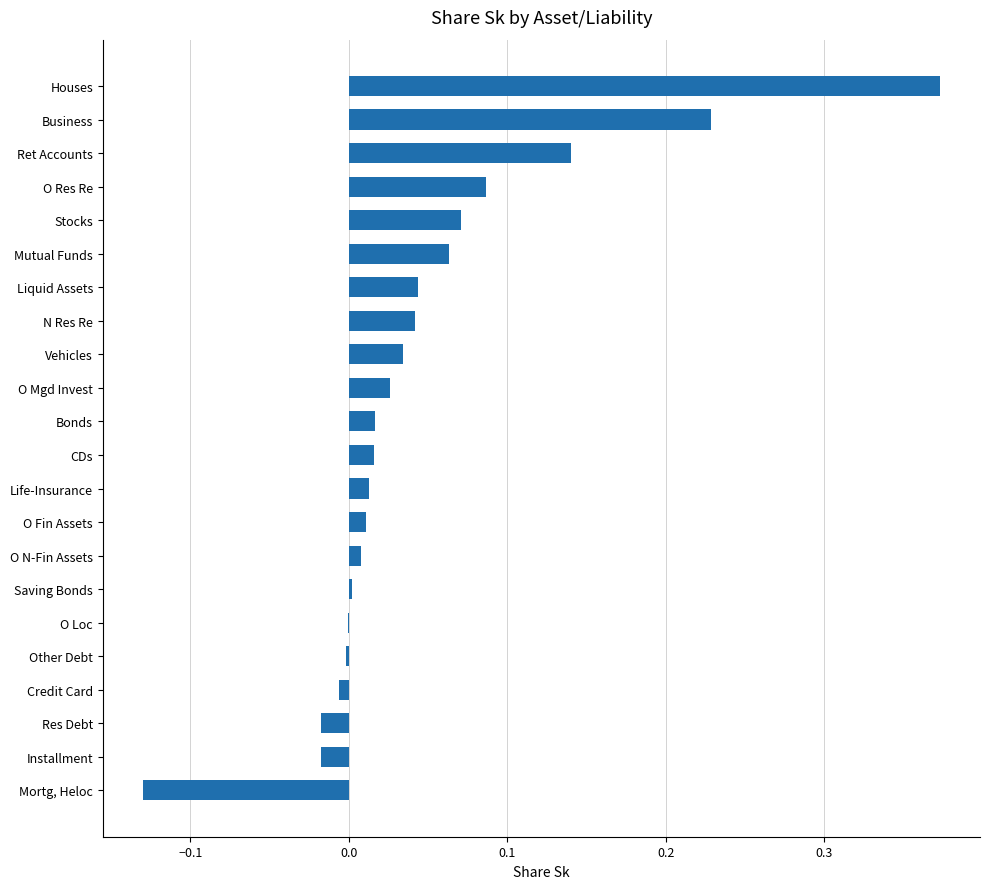

True or false: the data shows 0.0 at O Fin Assets.

True